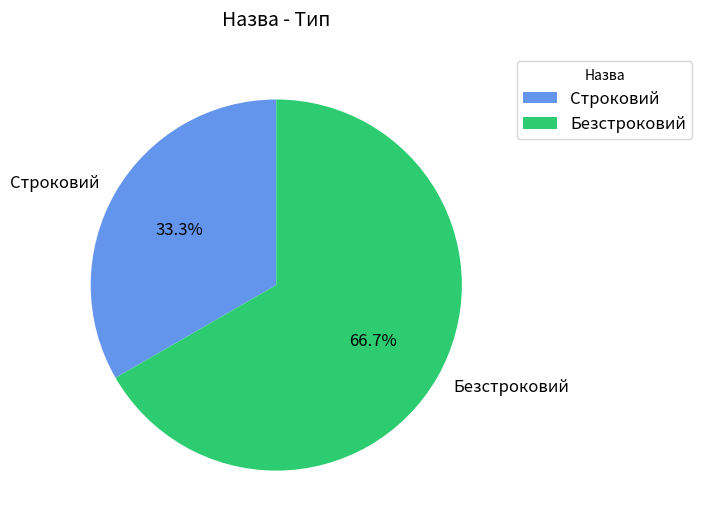

Is the sum of Безстроковий and Строковий greater than half?

Yes